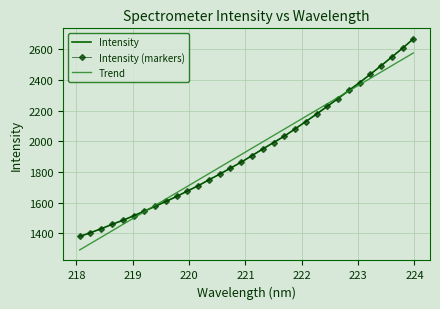

Which series has the largest range (max minus min)?

Intensity